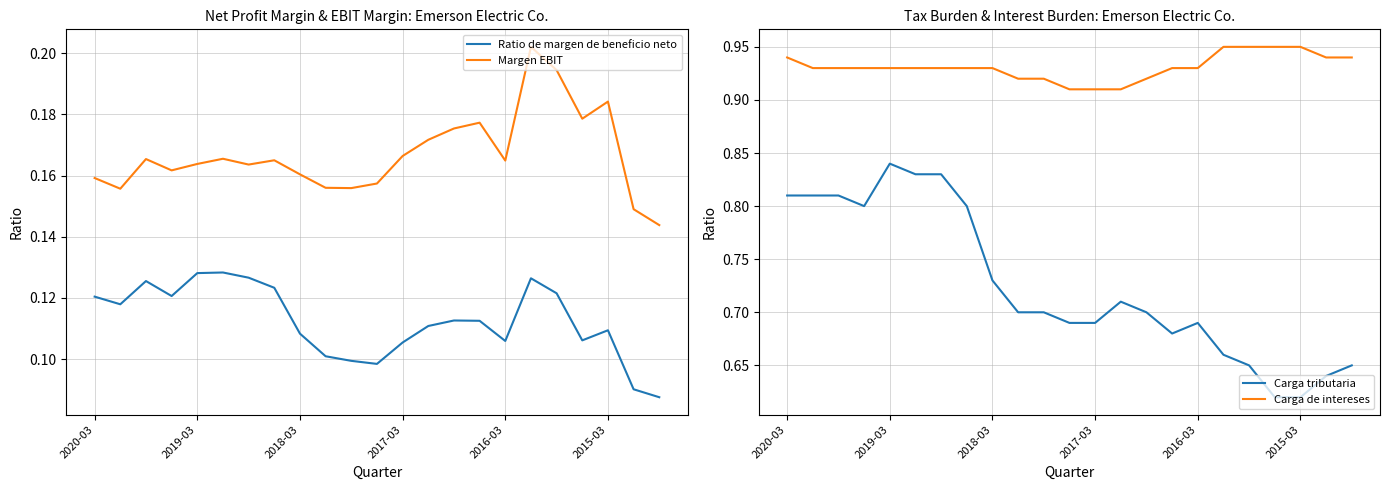

What is the sum of the Carga tributaria values at 22 and 11?

1.3